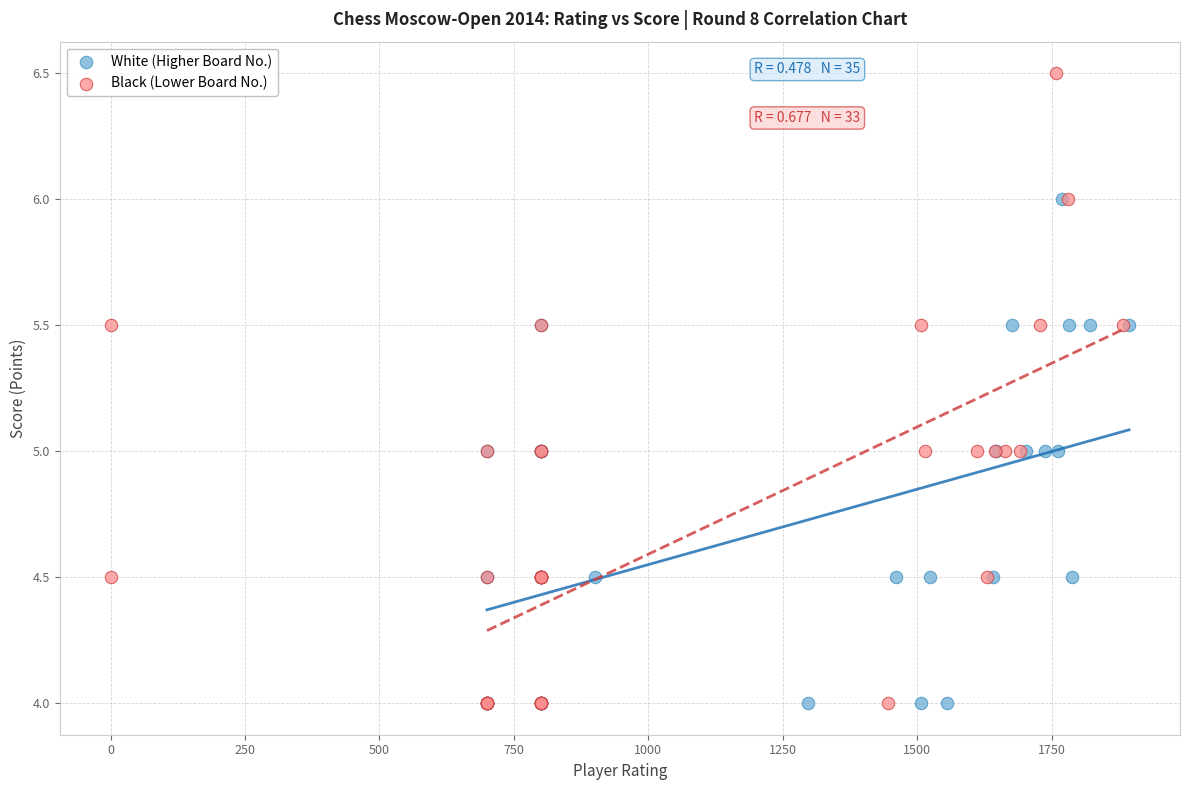

What are all the series names shown in the legend?

White (Higher Board No.), Black (Lower Board No.)